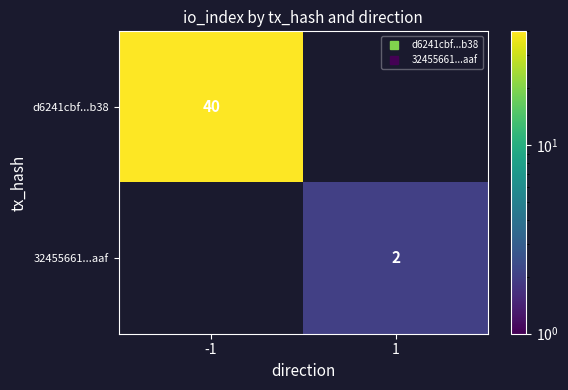

Between 1 and -1, which is larger?

-1